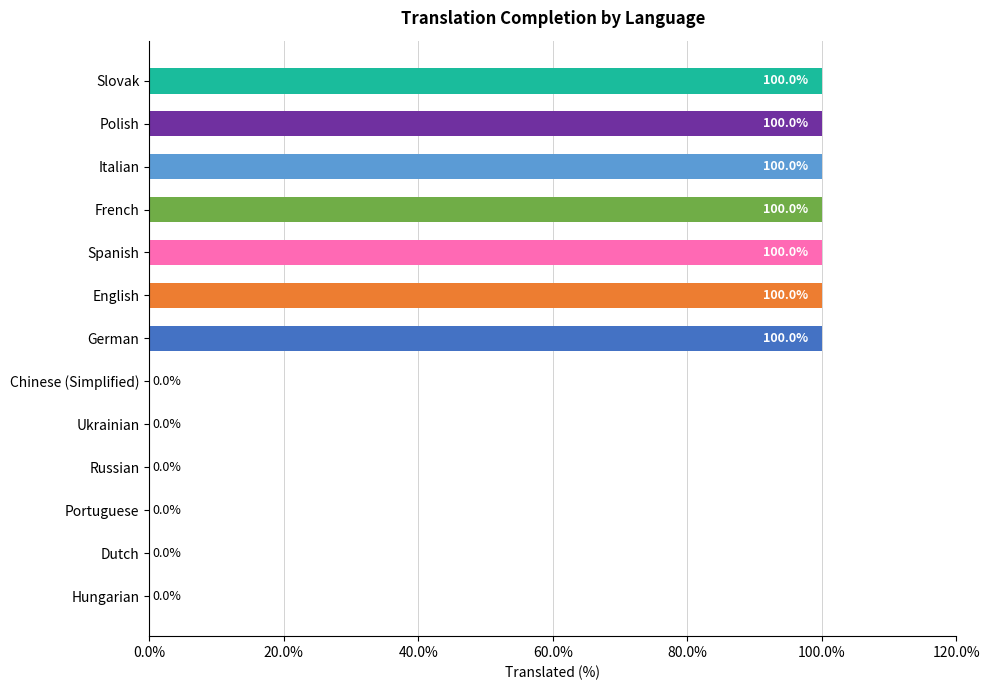

Reading bottom to top, transcribe all the data shown in this chart.

Hungarian=0	Dutch=0	Portuguese=0	Russian=0	Ukrainian=0	Chinese (Simplified)=0	German=100	English=100	Spanish=100	French=100	Italian=100	Polish=100	Slovak=100